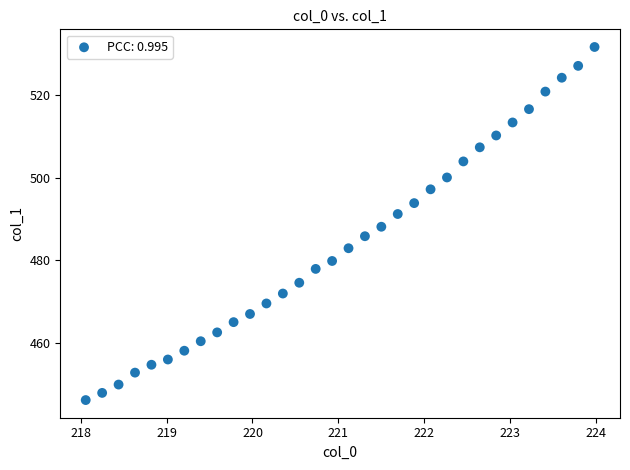

What is the range of X values (max minus min)?

5.9